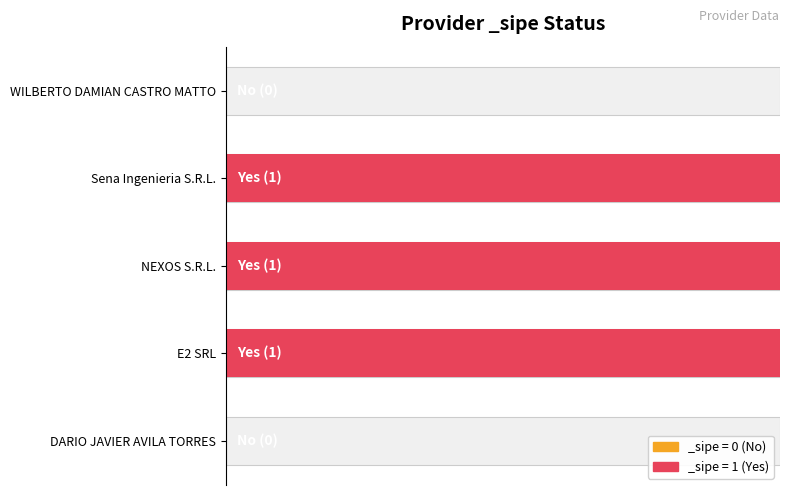

What is the greatest value displayed?

1